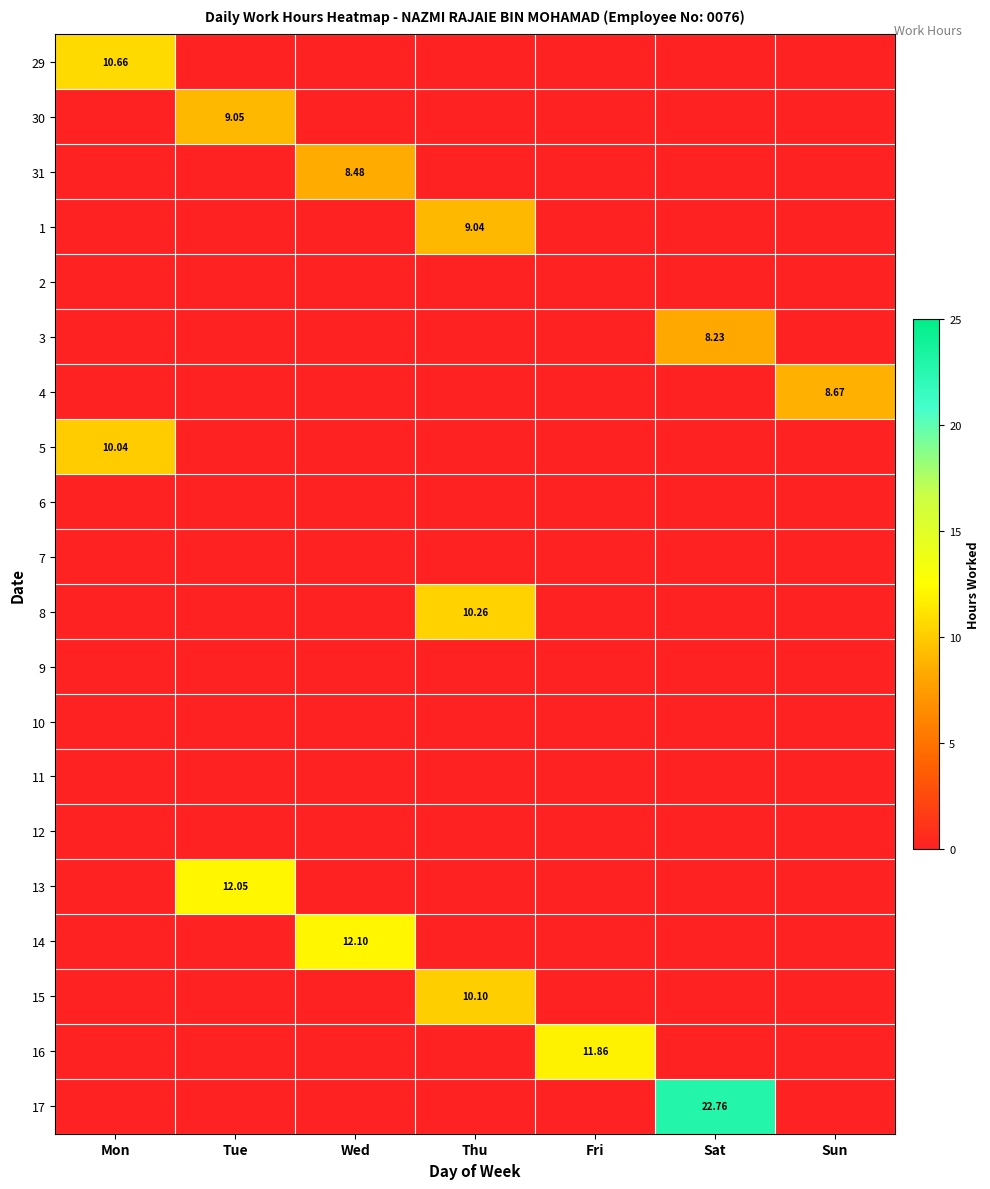

Is the value of 17 at Tue greater than the value of 4 at Sat?

No